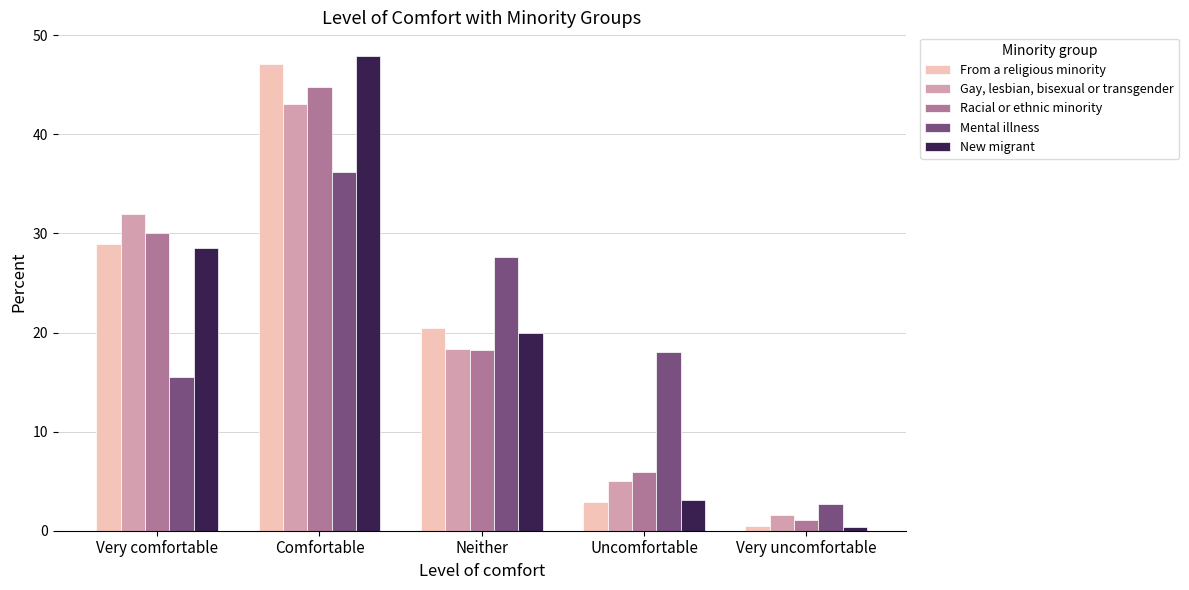

What is the approximate value of From a religious minority at Very uncomfortable?

0.5